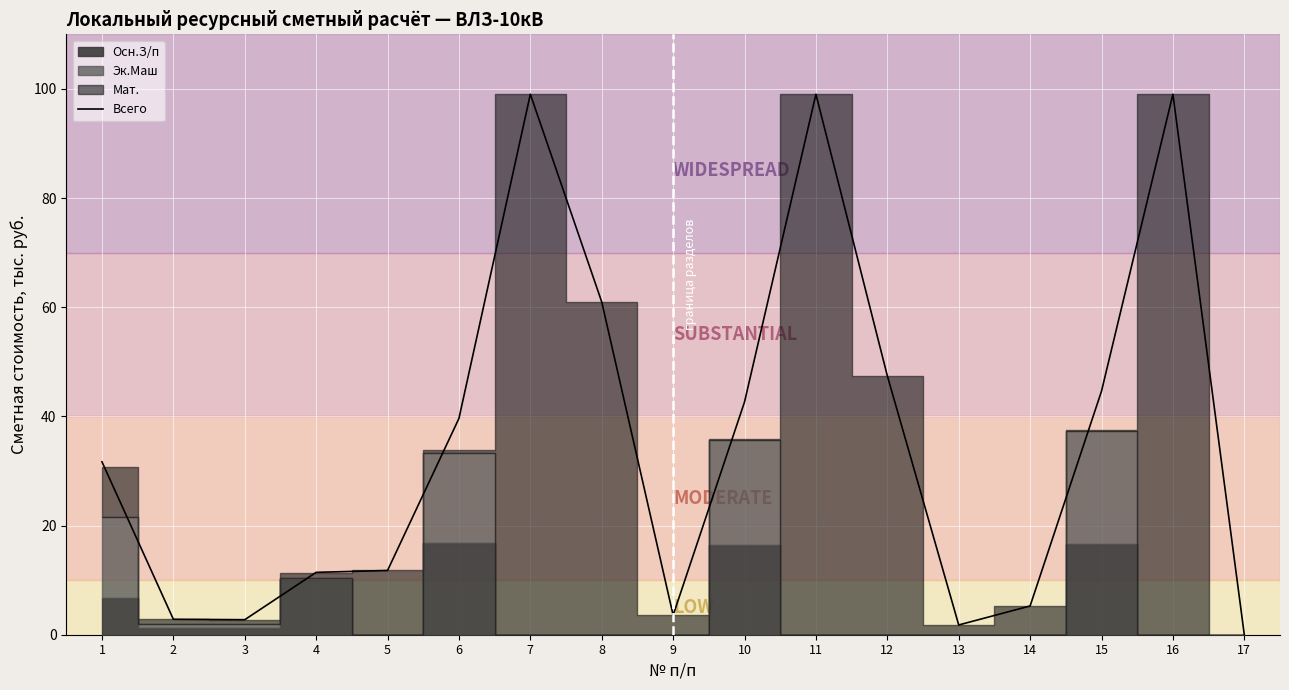

What is the difference between the values at 8 and 2?

58.1